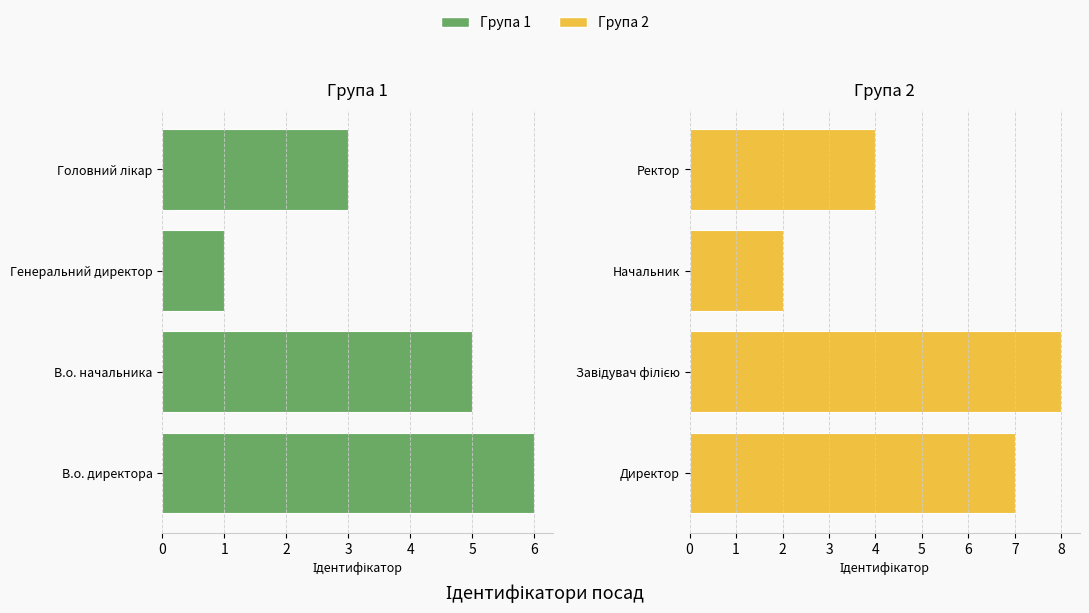

True or false: Група 2 (права) has a value of 3 at Начальник.

False